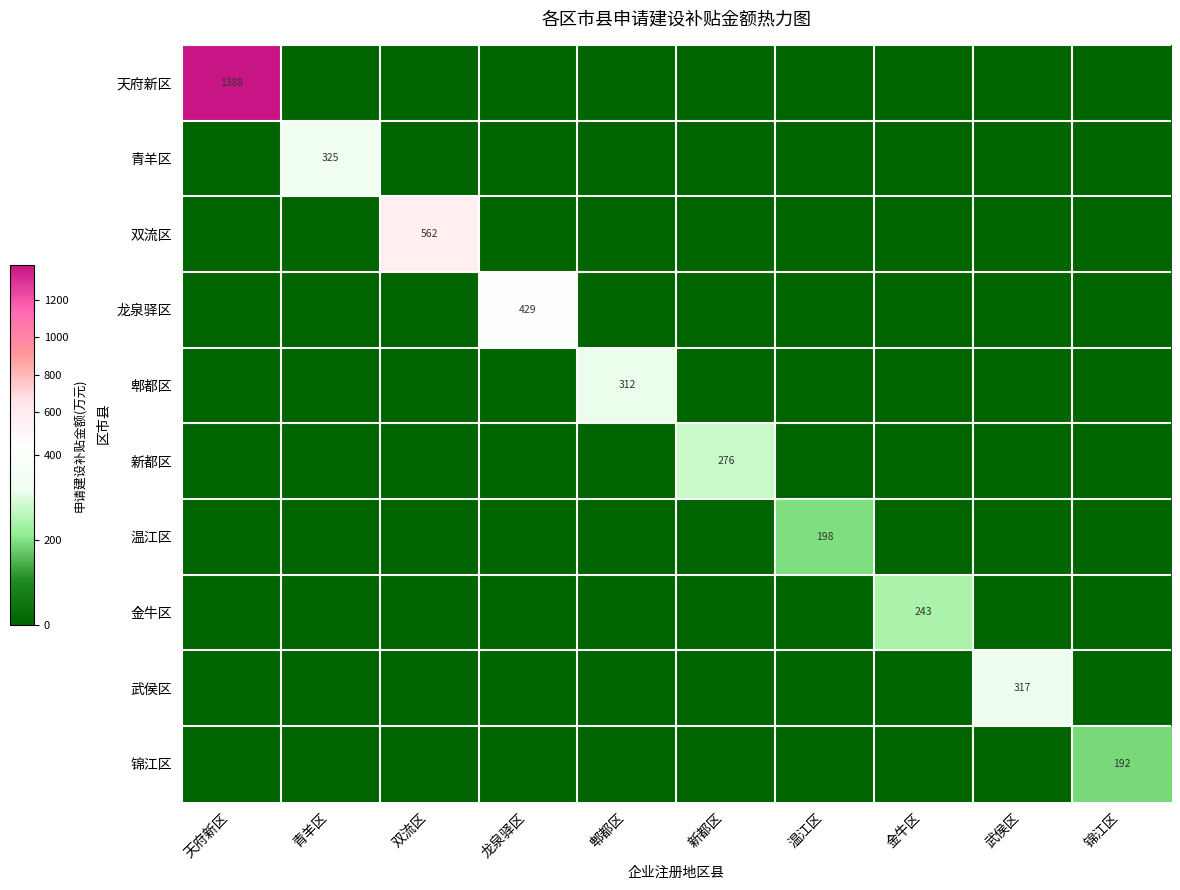

Is the value of 温江区 at 天府新区 greater than the value of 锦江区 at 金牛区?

No